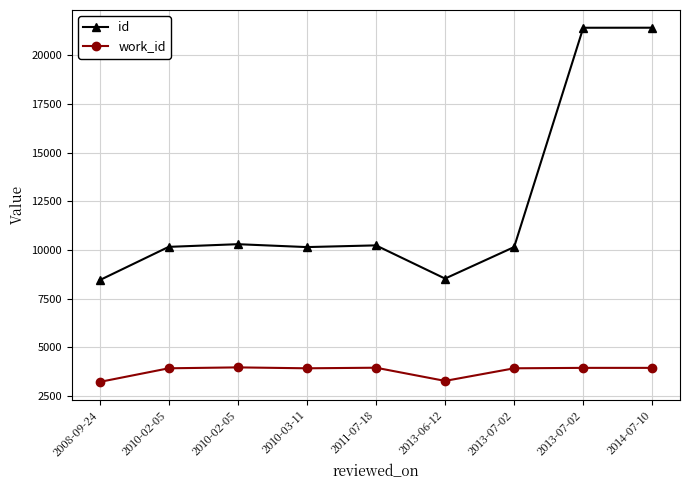

At which label does work_id reach its minimum?

2008-09-24